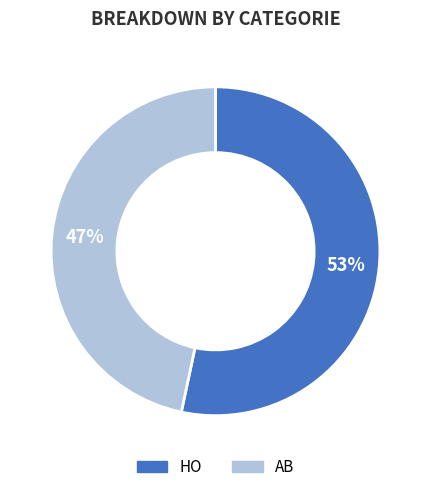

Do HO and AB together represent more than half of the pie?

Yes